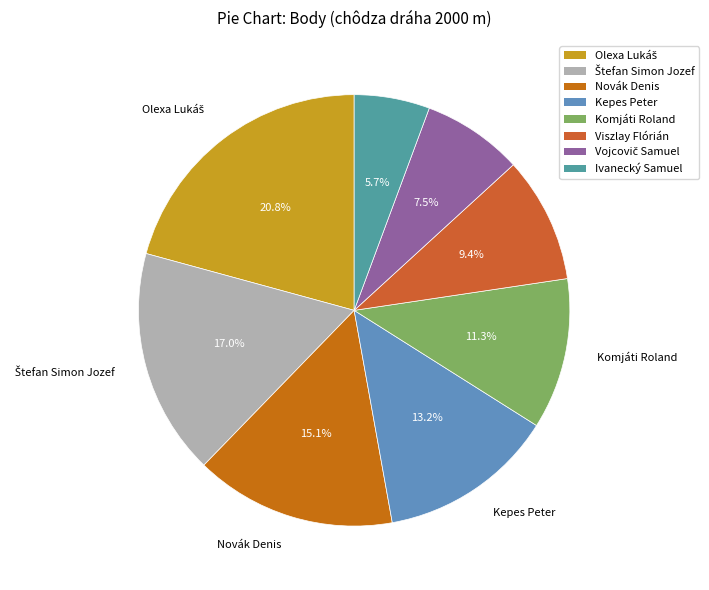

To the nearest percent, what is the average slice percentage?

12%